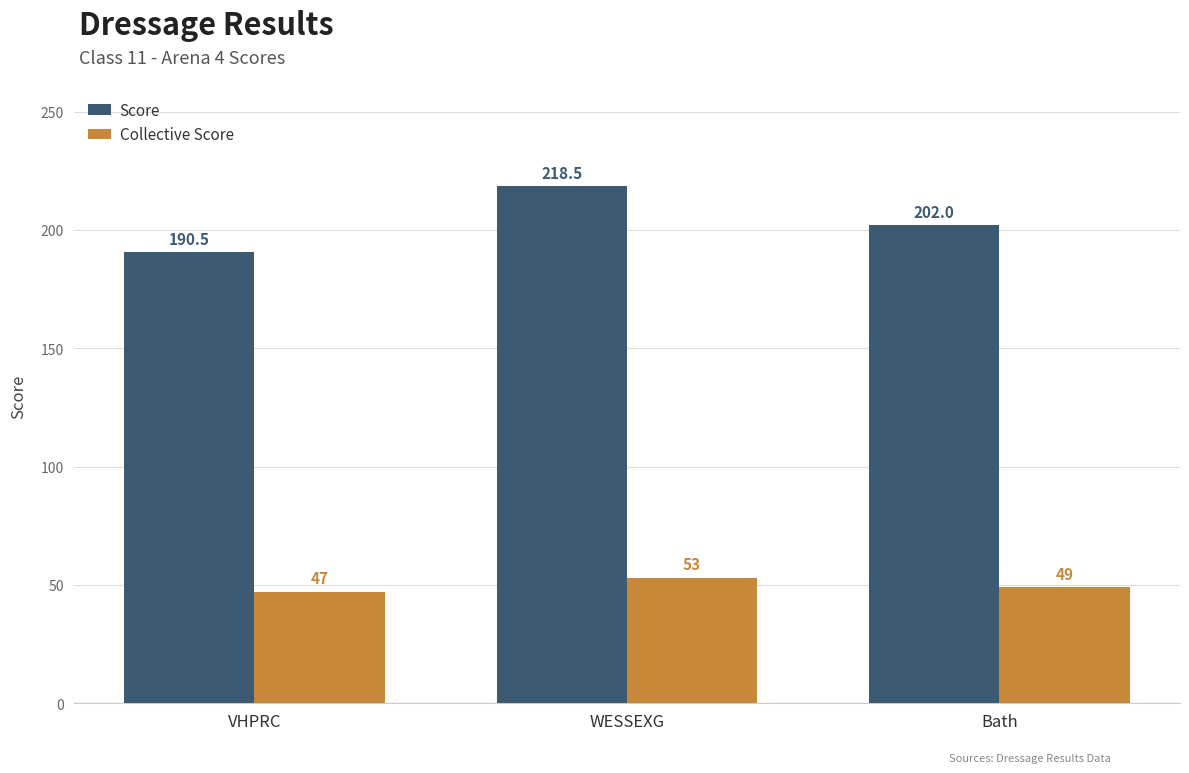

What is the greatest value displayed?

218.5